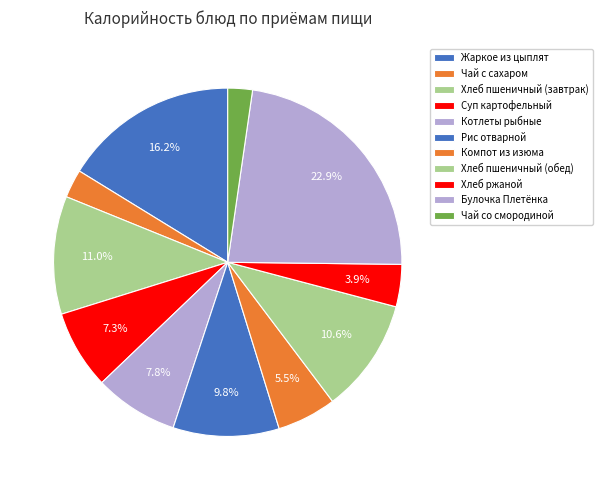

Is it true that Хлеб пшеничный (завтрак) is 1% of the pie?

False